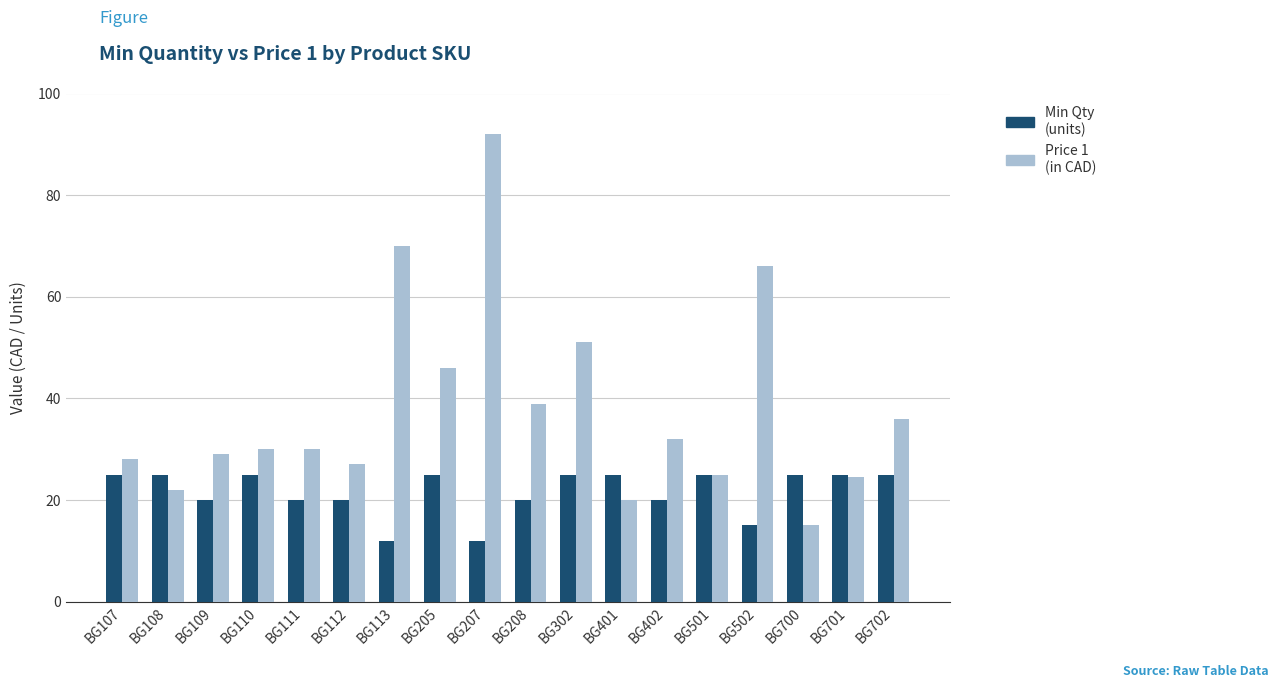

What is the maximum value shown in the chart?

92.0